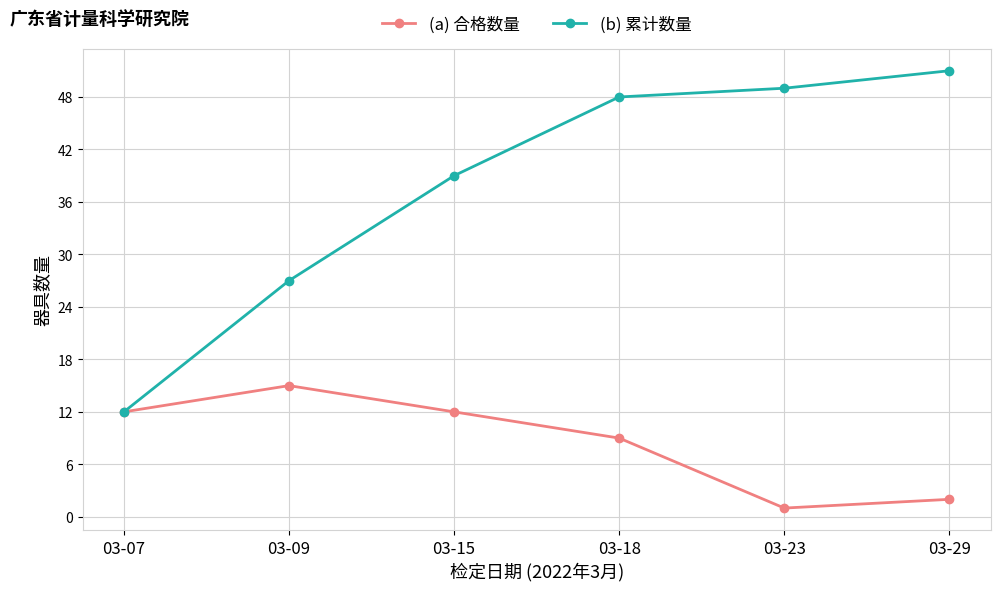

Reading left to right, extract all data points from this chart.

(a) 合格数量: 03-07=12	03-09=15	03-15=12	03-18=9	03-23=1	03-29=2
(b) 累计数量: 03-07=12	03-09=27	03-15=39	03-18=48	03-23=49	03-29=51